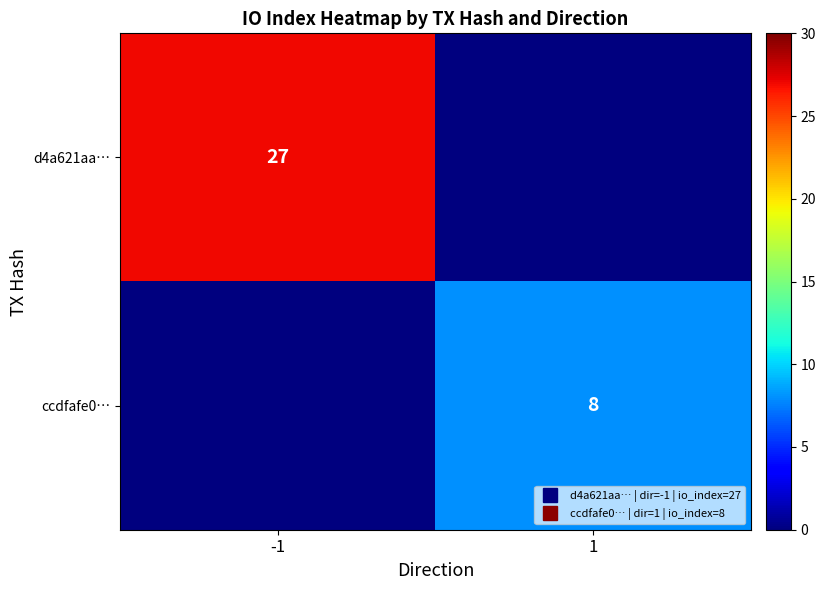

True or false: d4a621aa… has a value of 27 at -1.

True